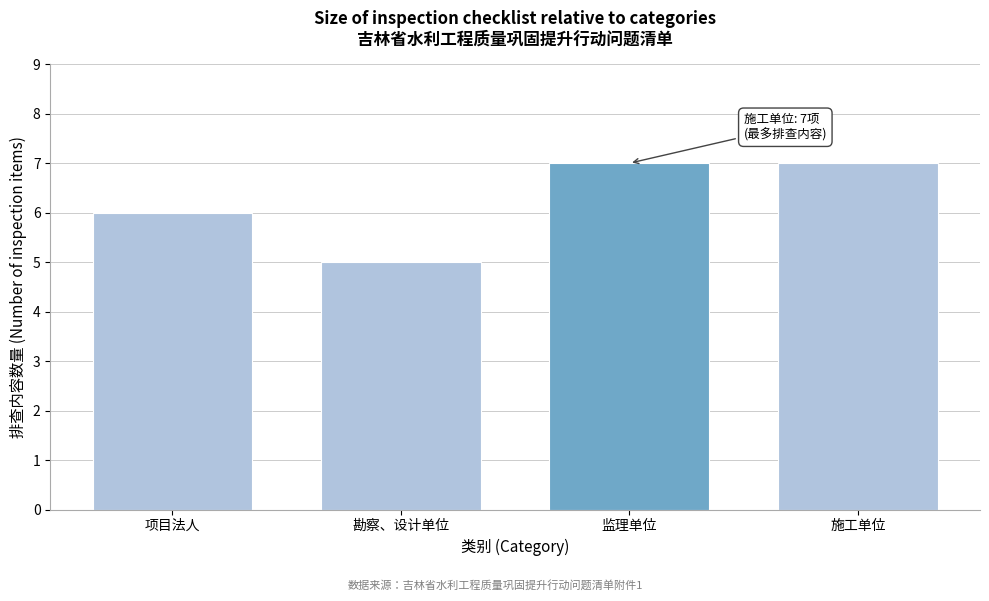

Reading left to right, what are all the values shown in this chart?

项目法人=6	勘察、设计单位=5	监理单位=7	施工单位=7